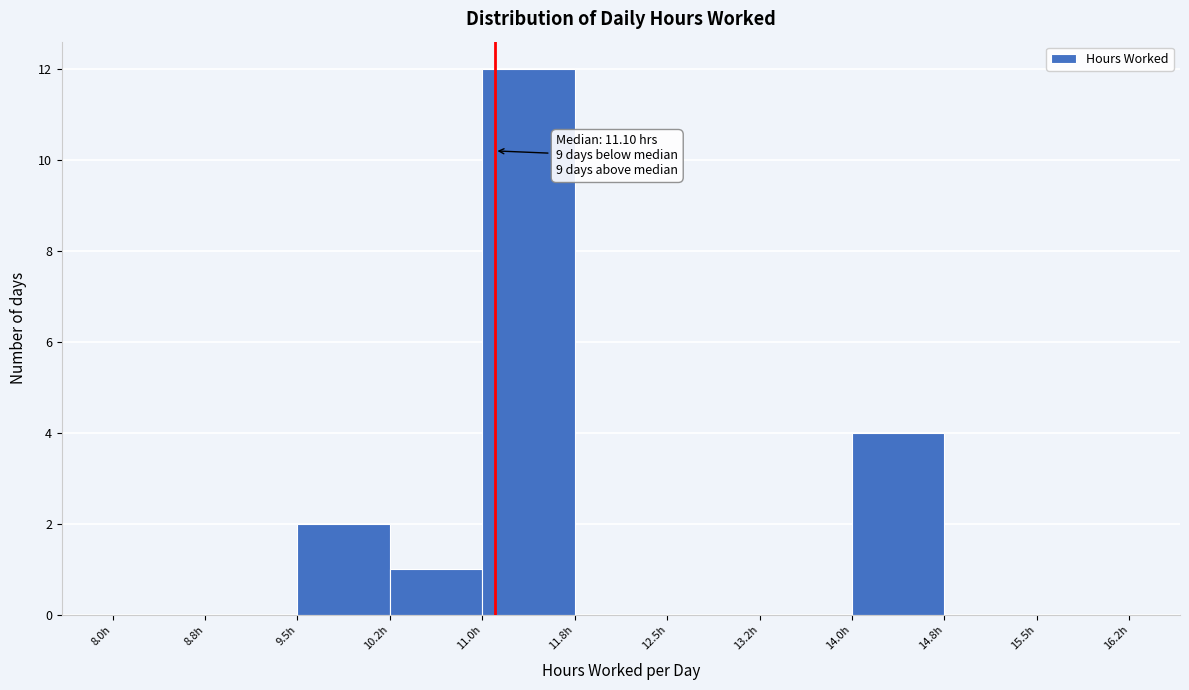

Over which range of the x-axis is the bar tallest?

11.00 to 11.75